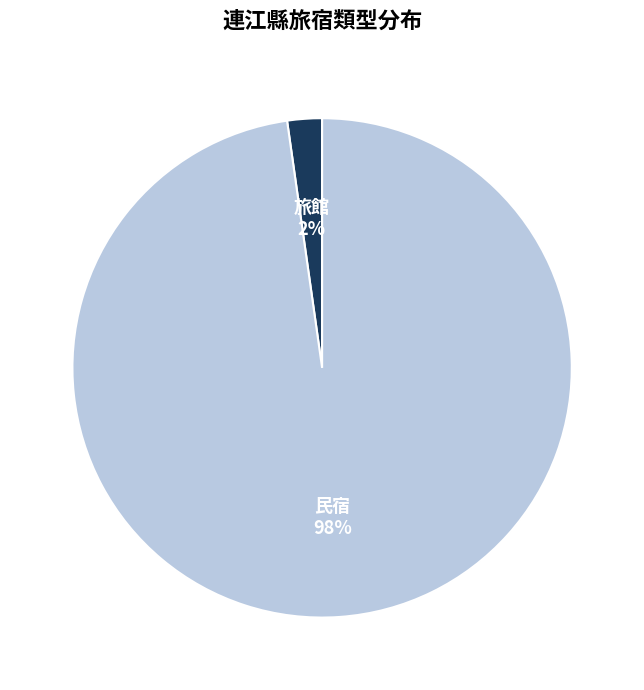

The 旅館 slice represents 2% of the pie. True or false?

True